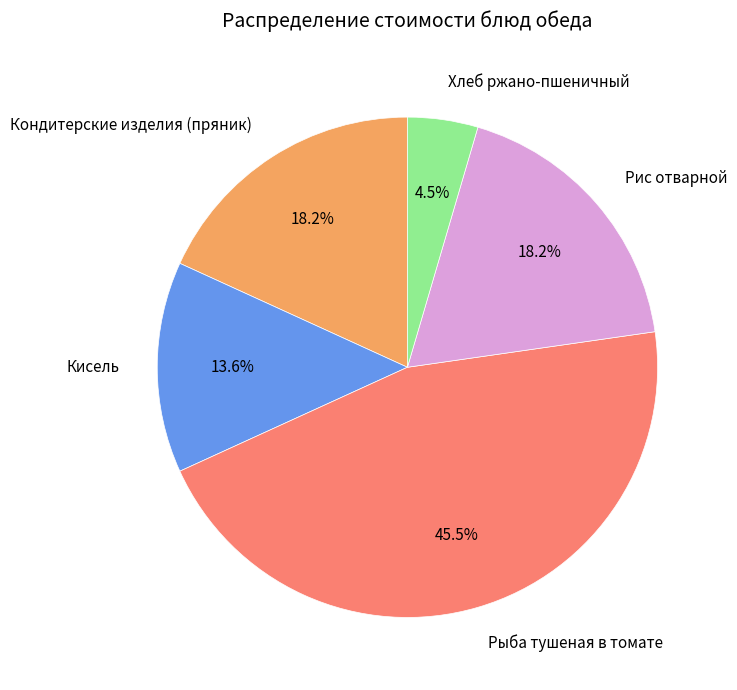

Which slice is the largest?

Рыба тушеная в томате